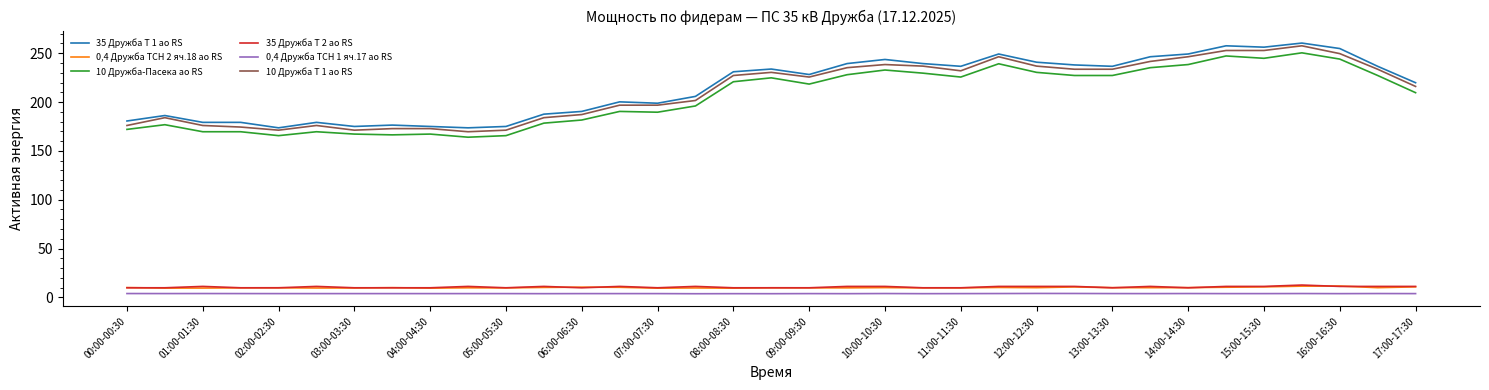

True or false: 10 Дружба Т 1 ао RS and 35 Дружба Т 2 ао RS intersect in this chart.

False